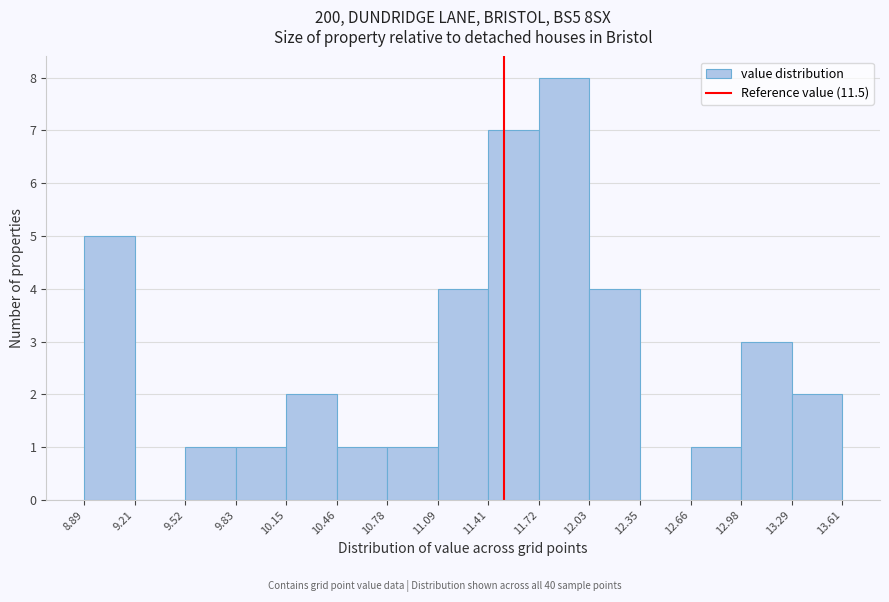

Reading left to right, list every bar in this chart as the range it spans on the x-axis followed by its height. The values are not printed on the chart, so give them approximately, as read against the axis.

8.89 to 9.21: 5
9.21 to 9.52: 0
9.52 to 9.83: 1
9.83 to 10.15: 1
10.15 to 10.46: 2
10.46 to 10.78: 1
10.78 to 11.09: 1
11.09 to 11.41: 4
11.41 to 11.72: 7
11.72 to 12.03: 8
12.03 to 12.35: 4
12.35 to 12.66: 0
12.66 to 12.98: 1
12.98 to 13.29: 3
13.29 to 13.61: 2